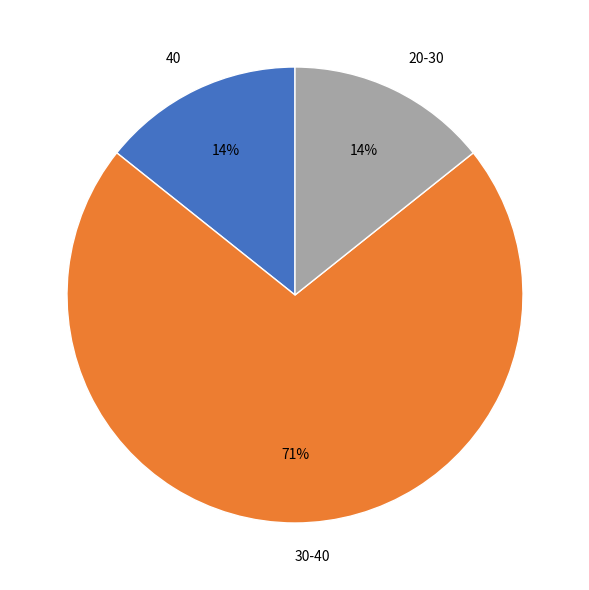

Which slice represents more than half of the pie?

30-40